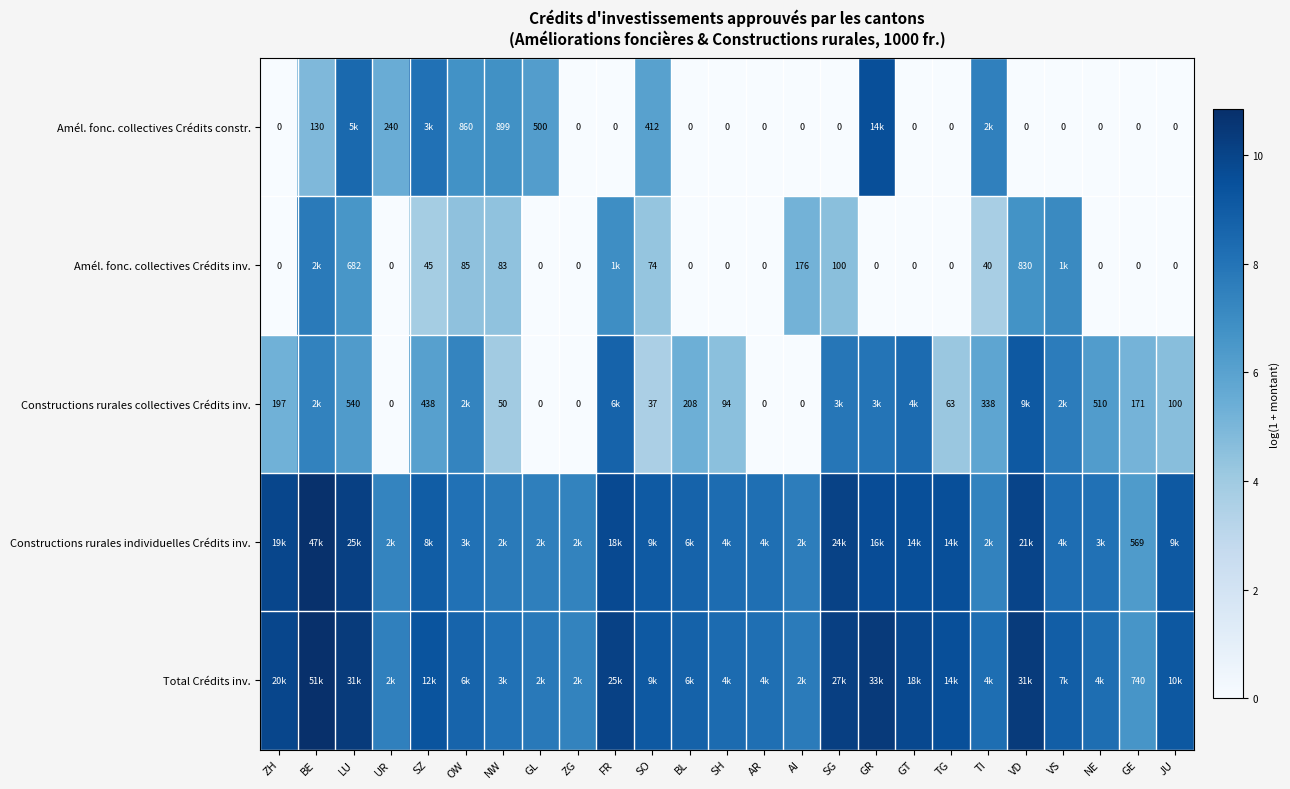

List the series in order of their peak value, lowest first.

Amél. fonc. collectives Crédits inv., Constructions rurales collectives Crédits inv., Amél. fonc. collectives Crédits constr., Constructions rurales individuelles Crédits inv., Total Crédits inv.